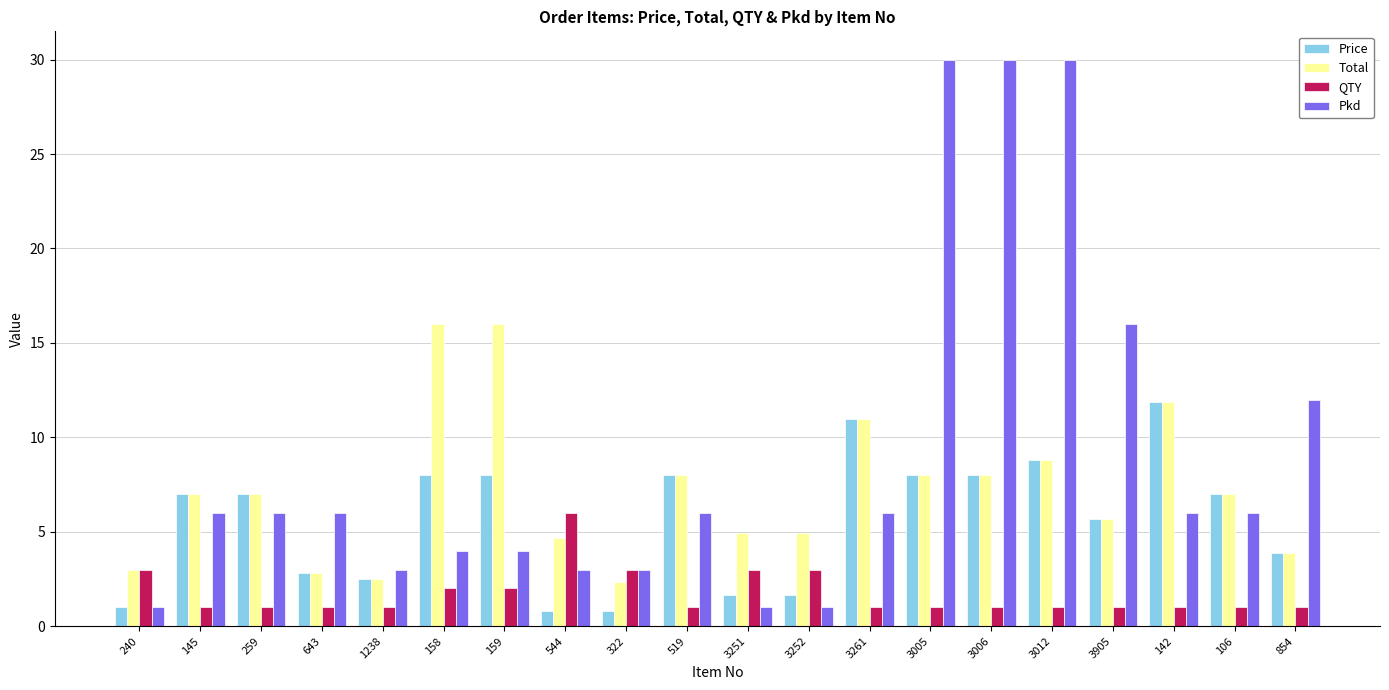

What is the smallest value displayed?

0.8